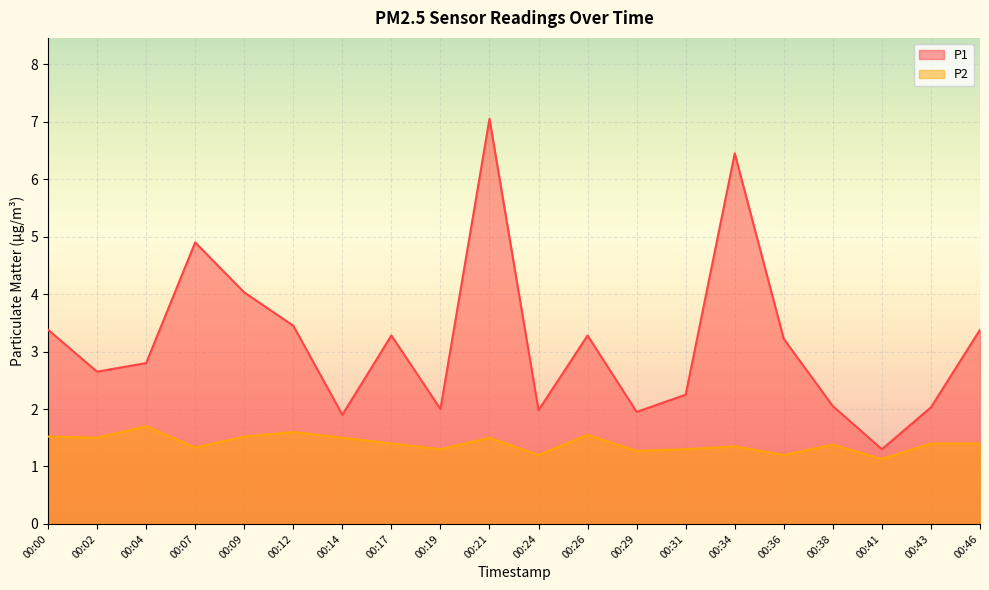

Is it true that P2 equals 1.5 at 00:02?

True